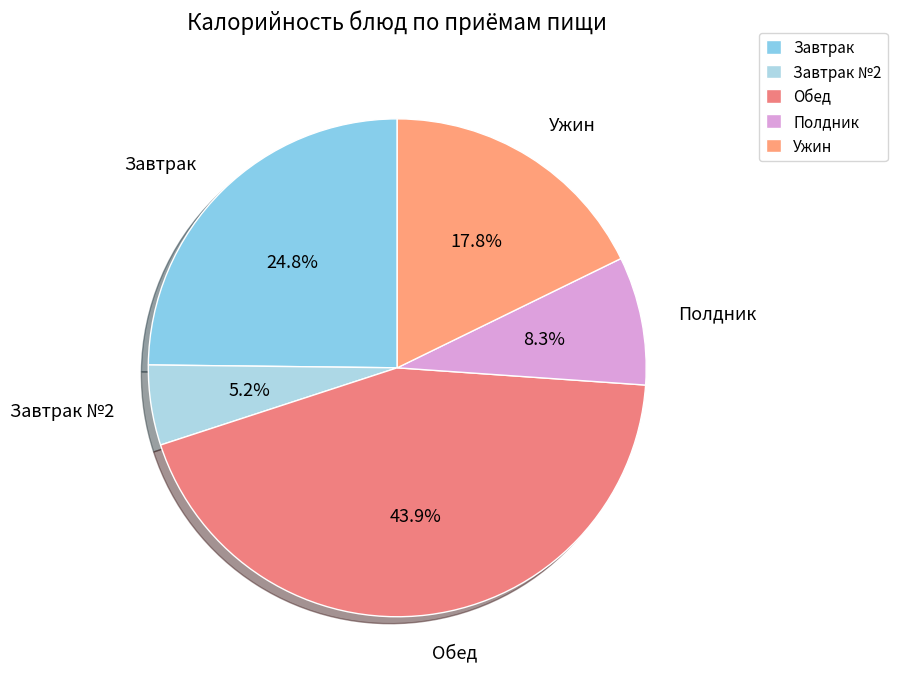

How much of the chart is everything except Завтрак №2?

94.8%